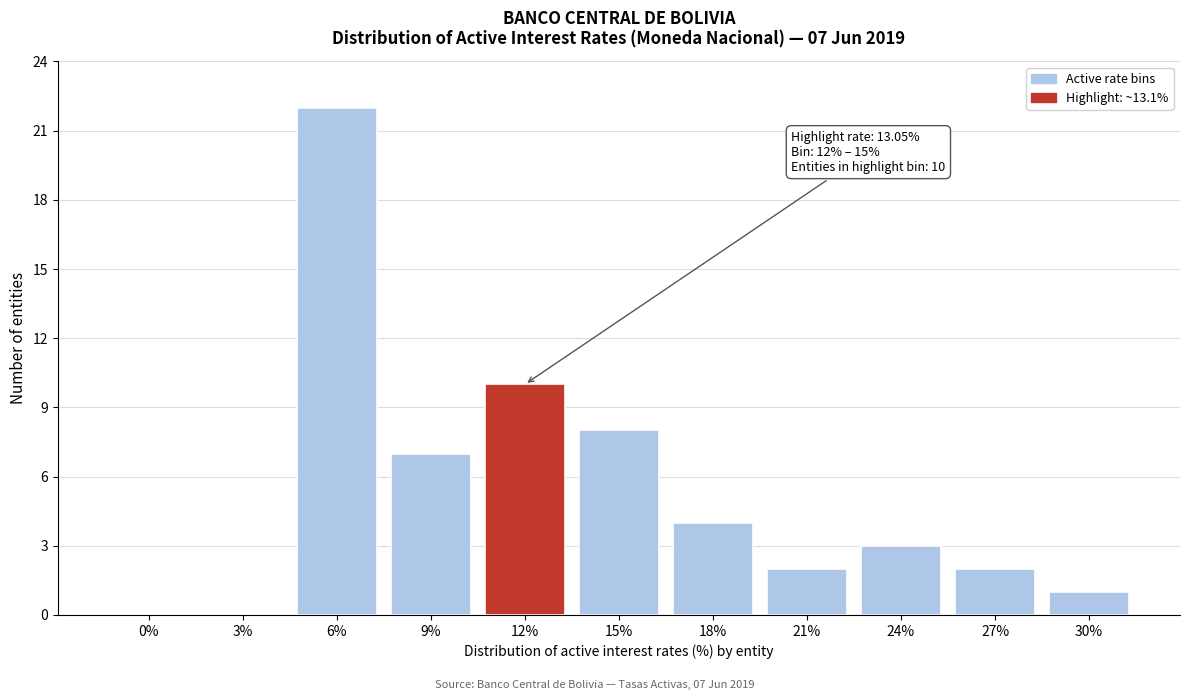

Reading right to left, what are all the values shown in this chart?

30%=1	27%=2	24%=3	21%=2	18%=4	15%=8	12%=10	9%=7	6%=22	3%=0	0%=0